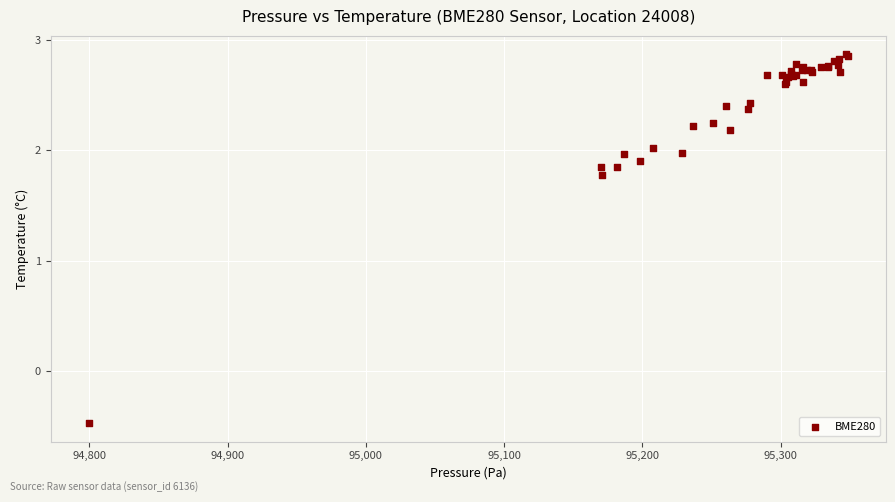

What Y value in the scatter plot is closest to 1?

1.8